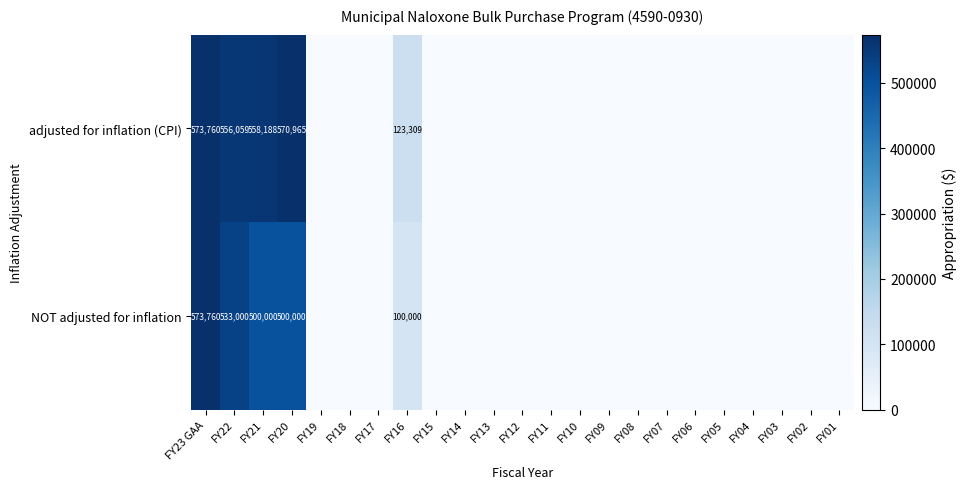

Between FY18 and FY14, which is larger?

FY18